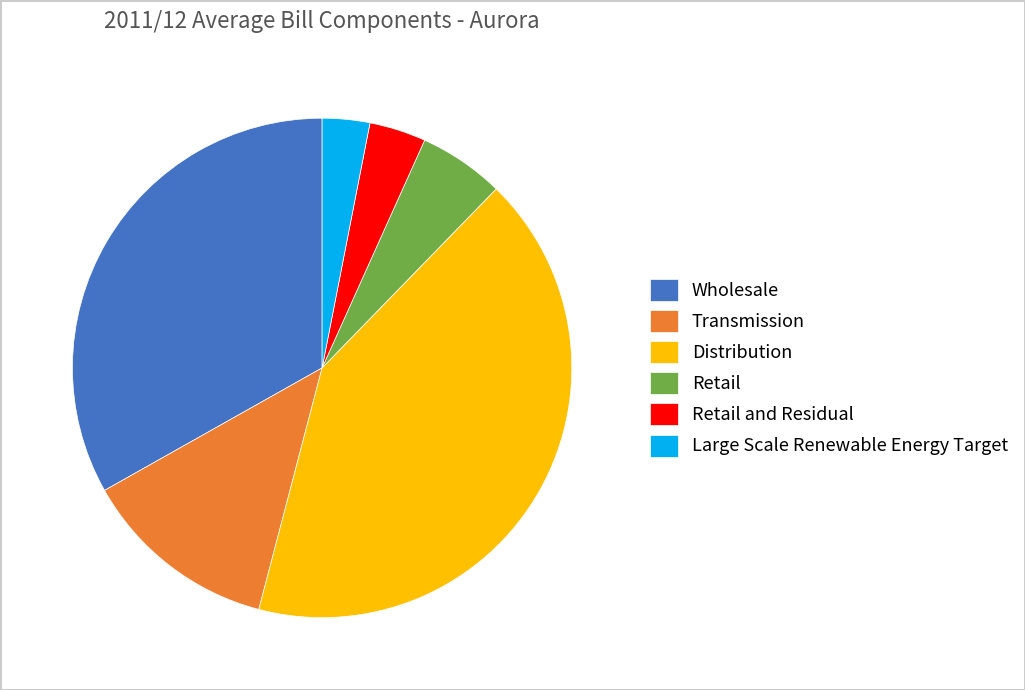

Rank the categories by value from highest to lowest.

Distribution, Wholesale, Transmission, Retail, Retail and Residual, Large Scale Renewable Energy Target